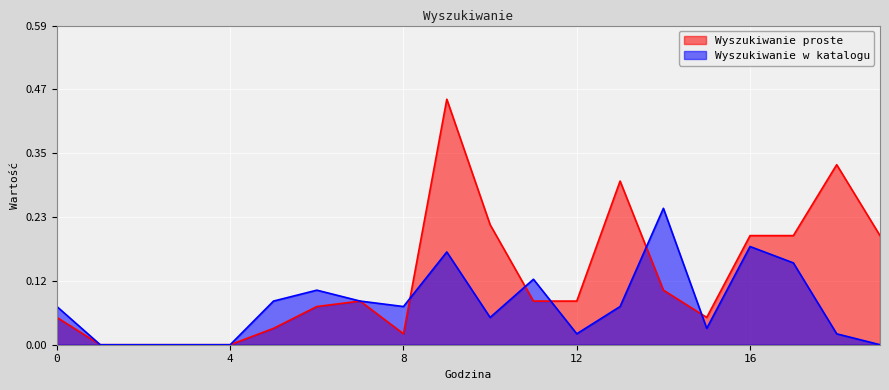

Reading left to right, what are all the values shown in this chart?

Wyszukiwanie proste: 0.1	0.0	0.0	0.0	0.0	0.0	0.1	0.1	0.0	0.5	0.2	0.1	0.1	0.3	0.1	0.1	0.2	0.2	0.3	0.2
Wyszukiwanie w katalogu: 0.1	0.0	0.0	0.0	0.0	0.1	0.1	0.1	0.1	0.2	0.1	0.1	0.0	0.1	0.2	0.0	0.2	0.1	0.0	0.0